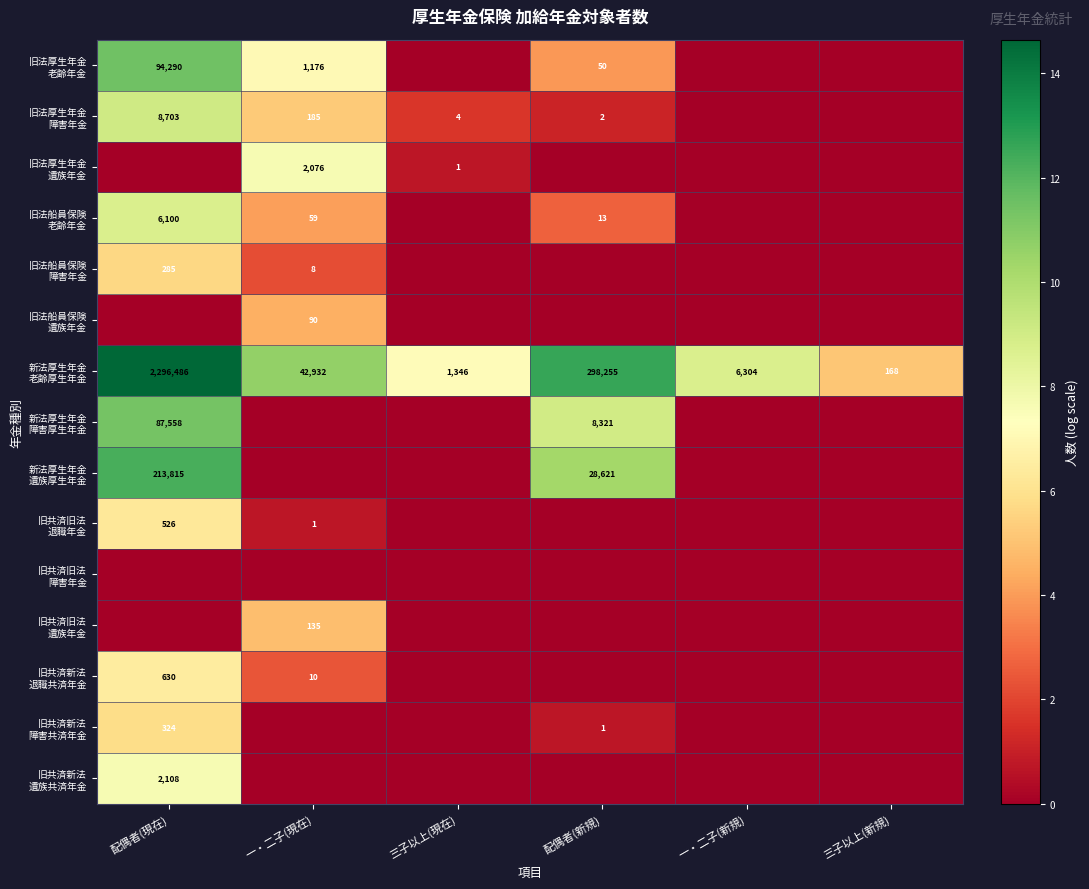

At which category does the chart reach its minimum across all series?

三子以上(現在)